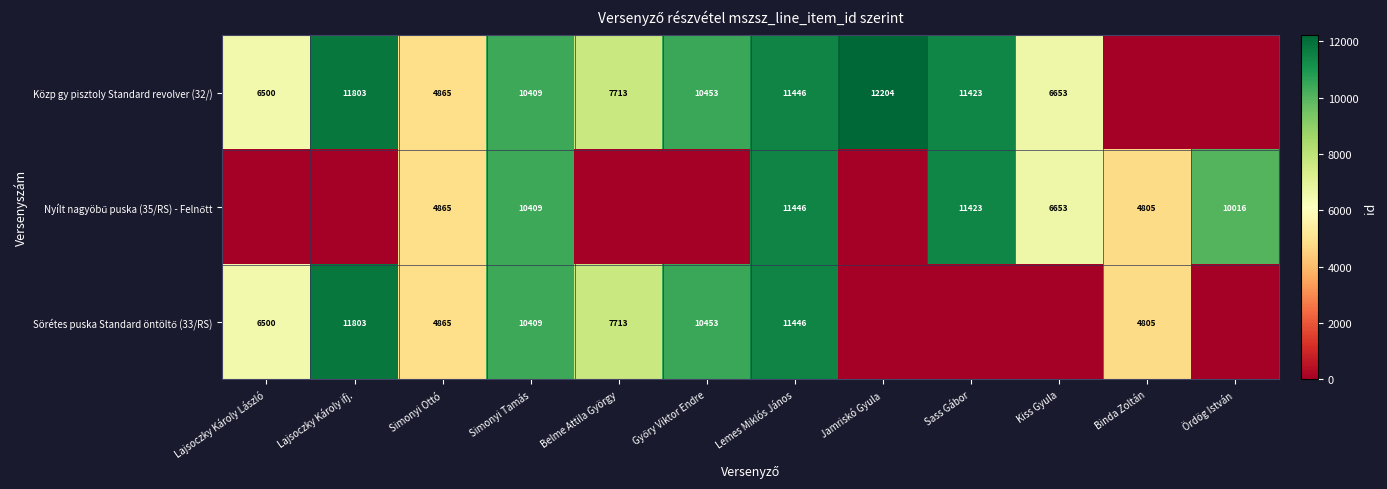

Is it true that Közp gy pisztoly Standard revolver (32/) equals 11446 at Lemes Miklós János?

True